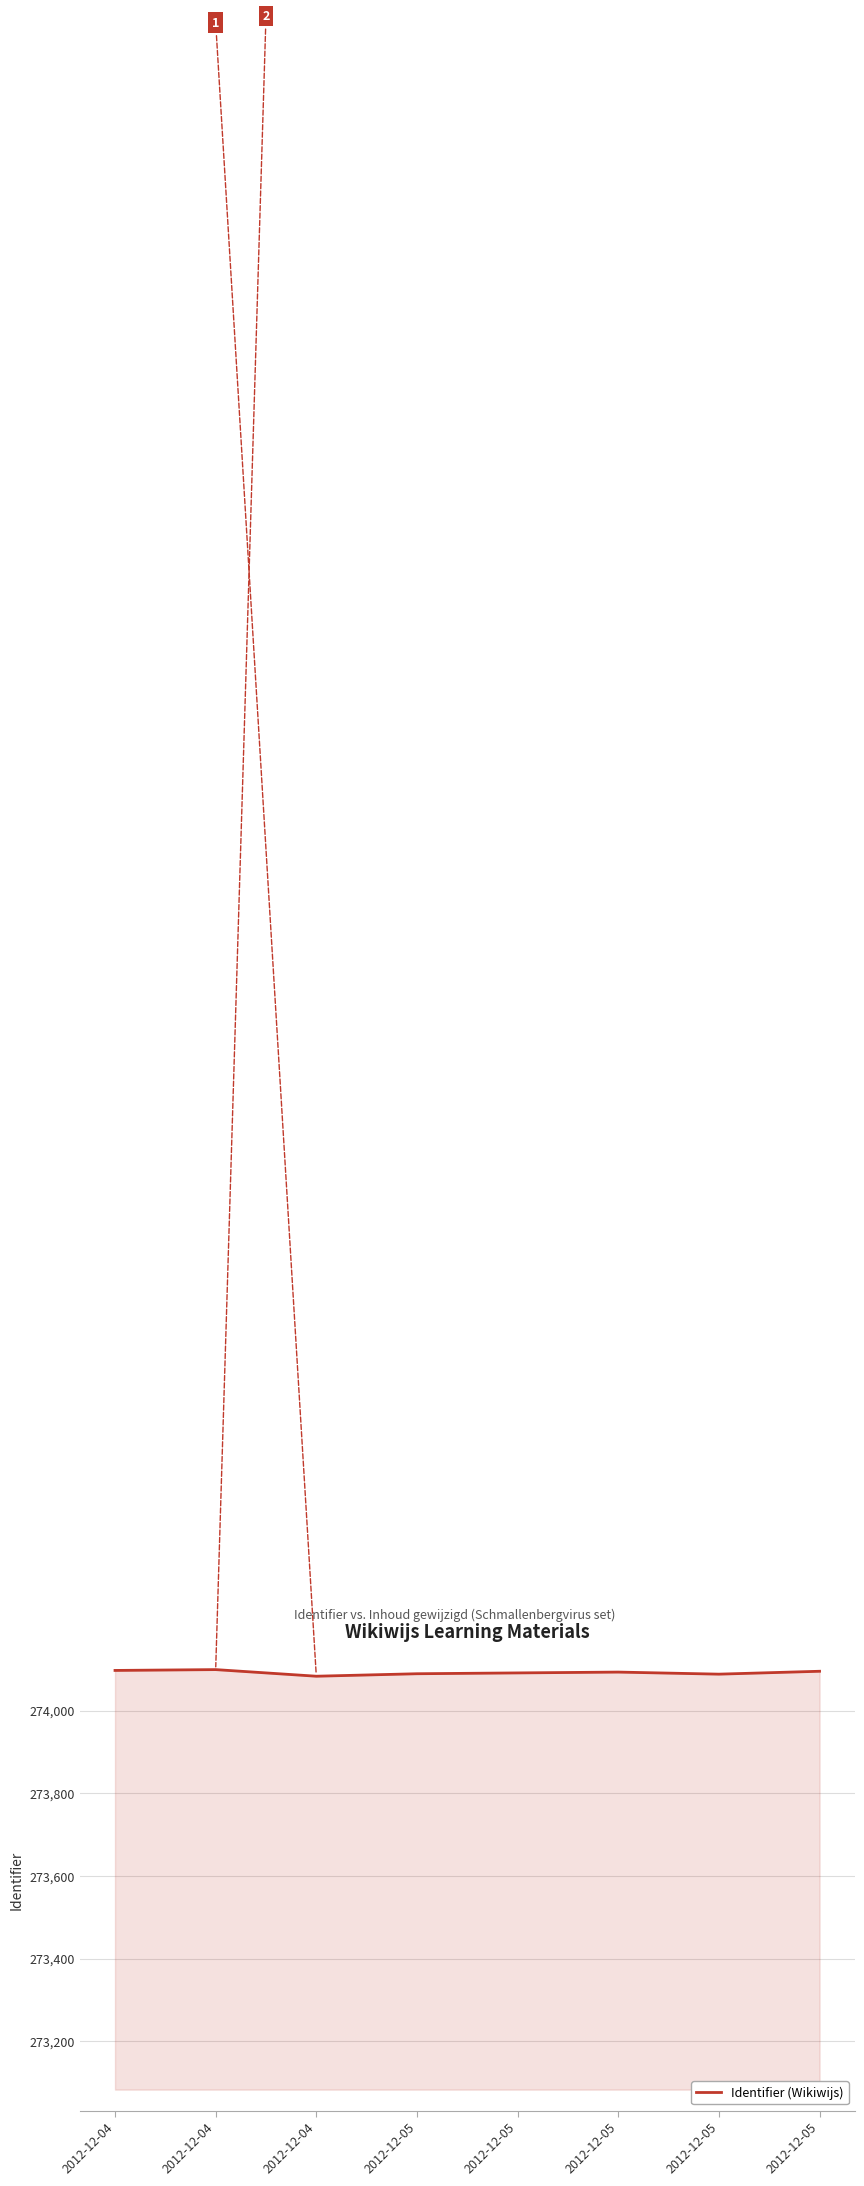

Does the chart display data point markers on the line(s)?

No